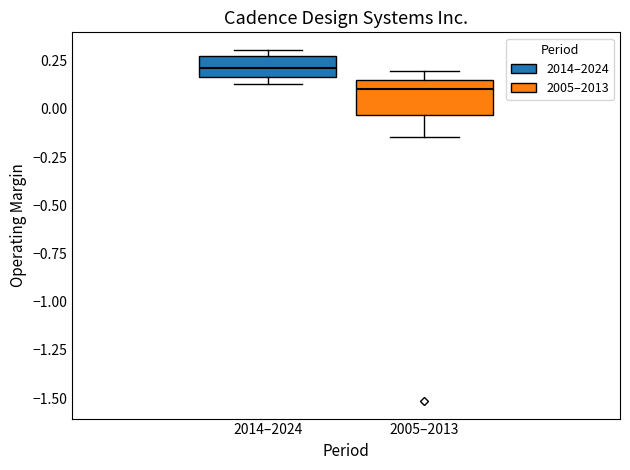

Which box has the lowest median line?

2005–2013